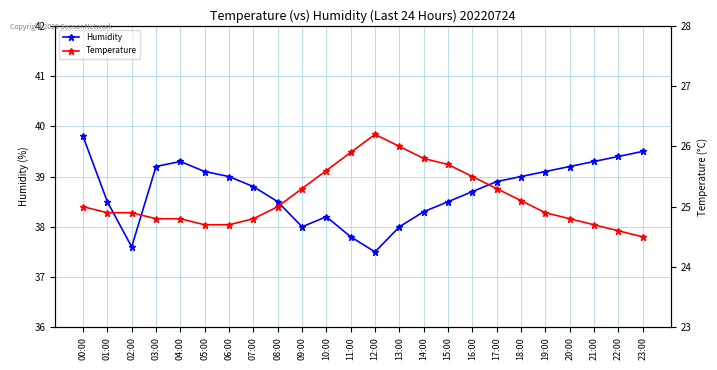

At which category is the sum across all series the highest?

00:00